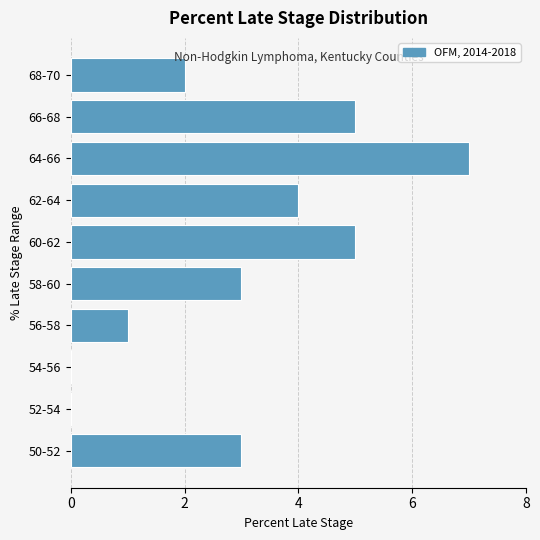

Reading bottom to top, transcribe all the data shown in this chart.

50-52=3	52-54=0	54-56=0	56-58=1	58-60=3	60-62=5	62-64=4	64-66=7	66-68=5	68-70=2